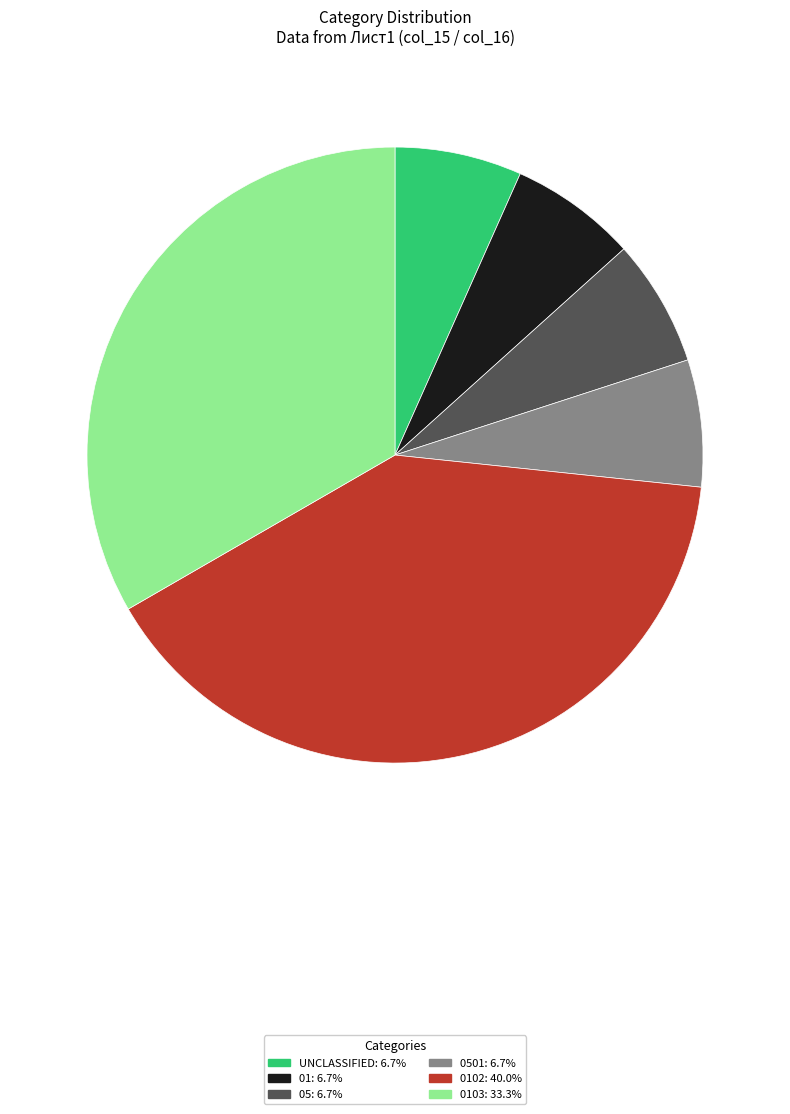

Is there any slice that represents more than half of the pie?

No